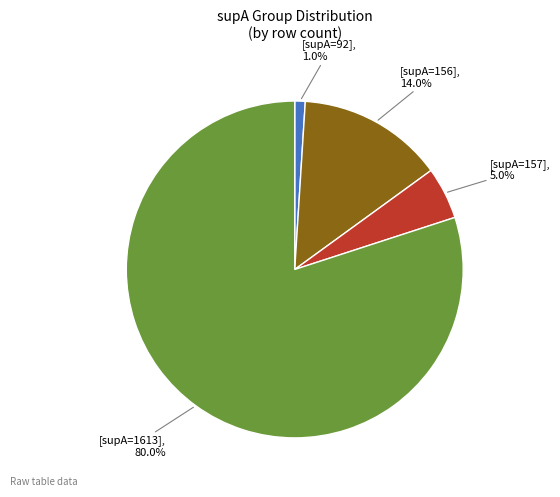

Is there a majority slice in this chart?

Yes